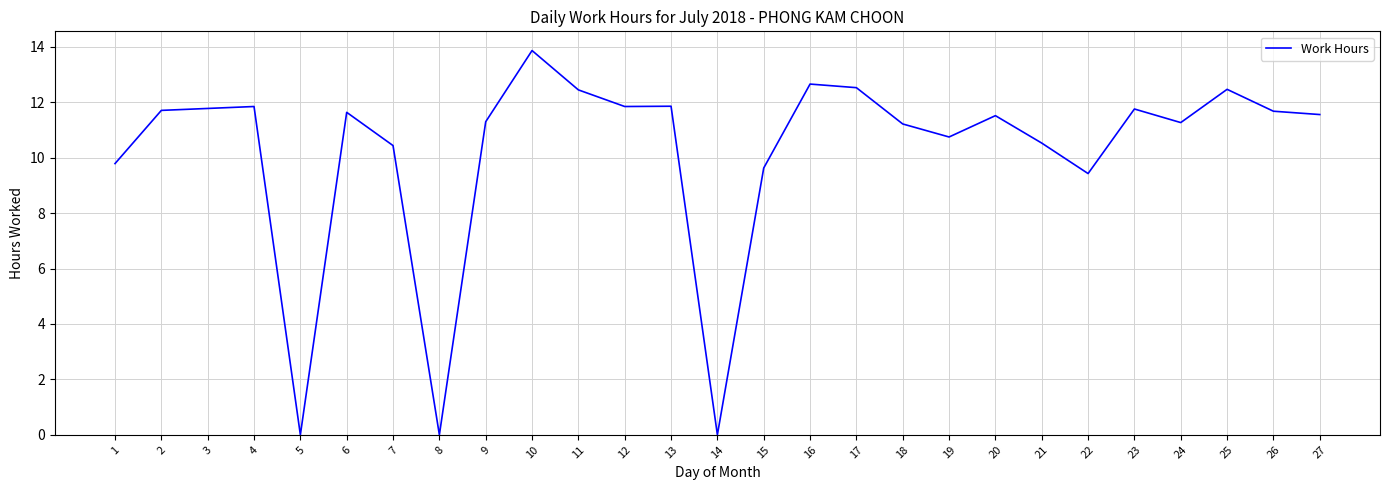

What is the ratio of the value at 20 to the value at 6?

1.0